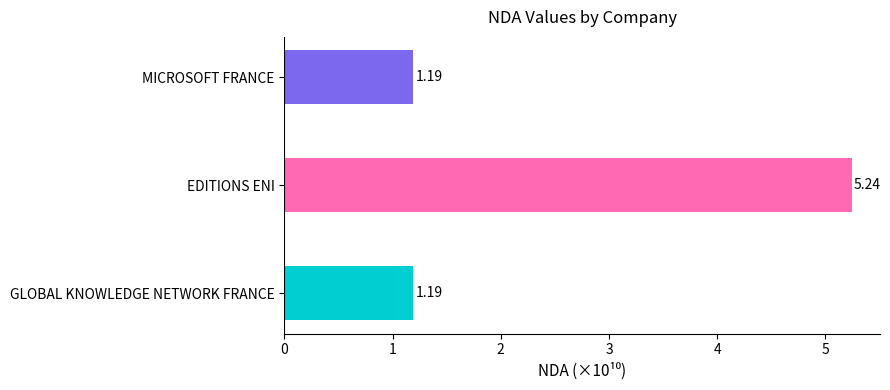

What is the ratio of the value at GLOBAL KNOWLEDGE NETWORK FRANCE to the value at MICROSOFT FRANCE?

1.0